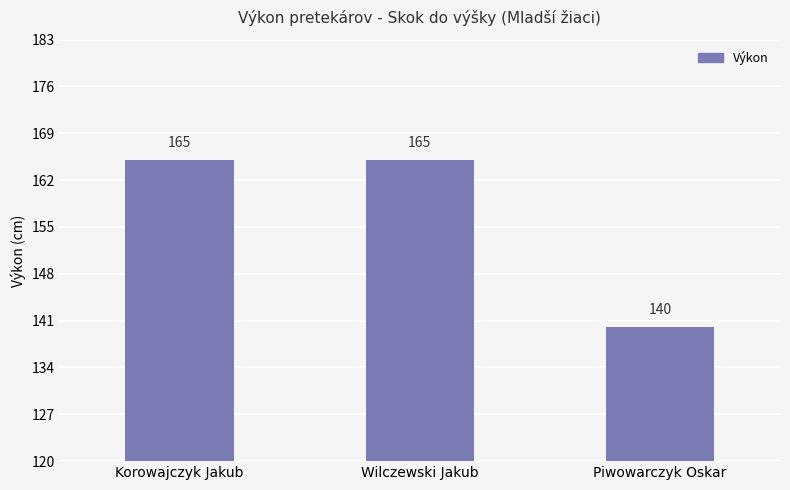

How many values are between 140 and 165?

3